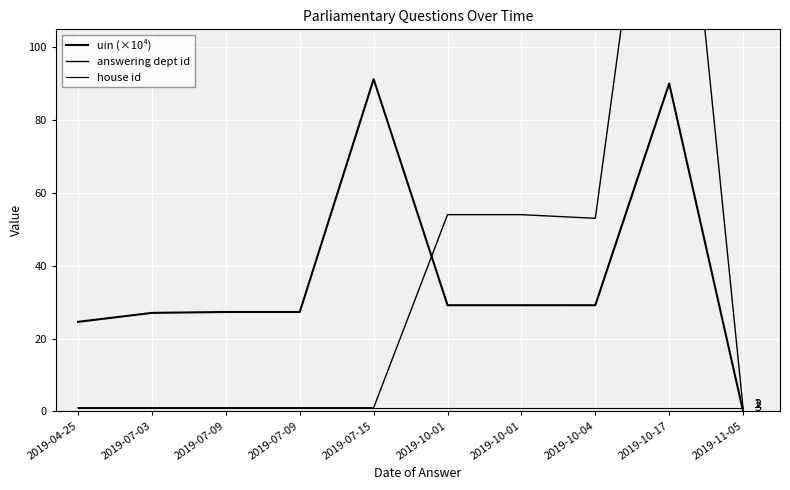

How many interior local peaks does the uin (×10⁴) series have?

3